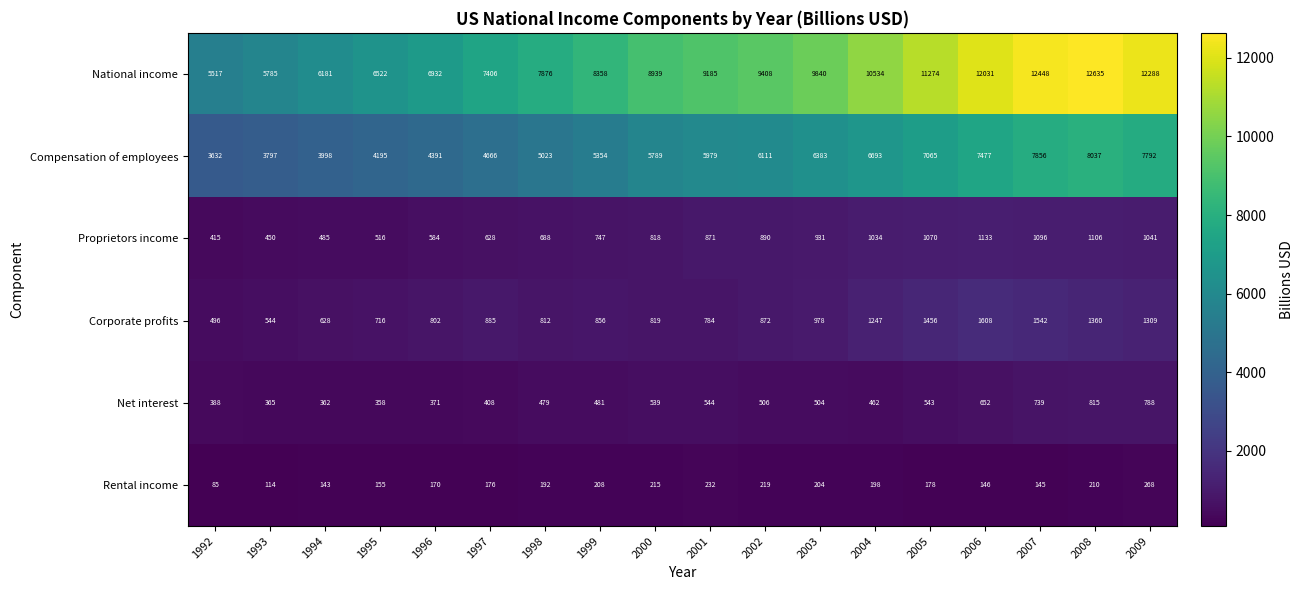

What is the minimum value shown in the chart?

85